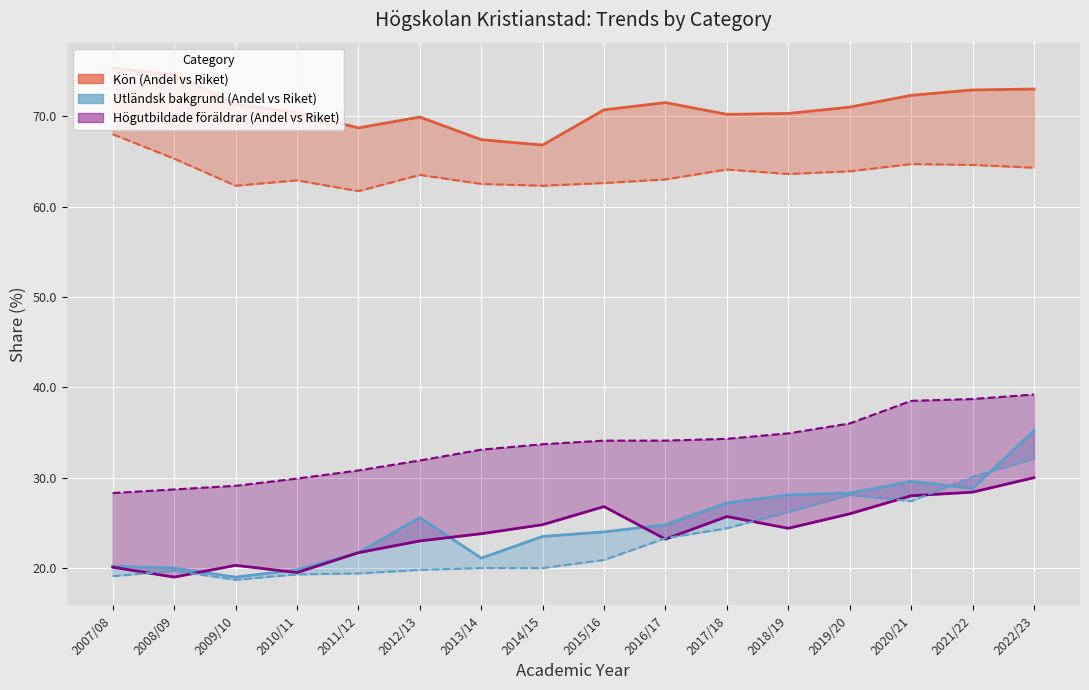

Which category has the lowest value across all series?

2009/10